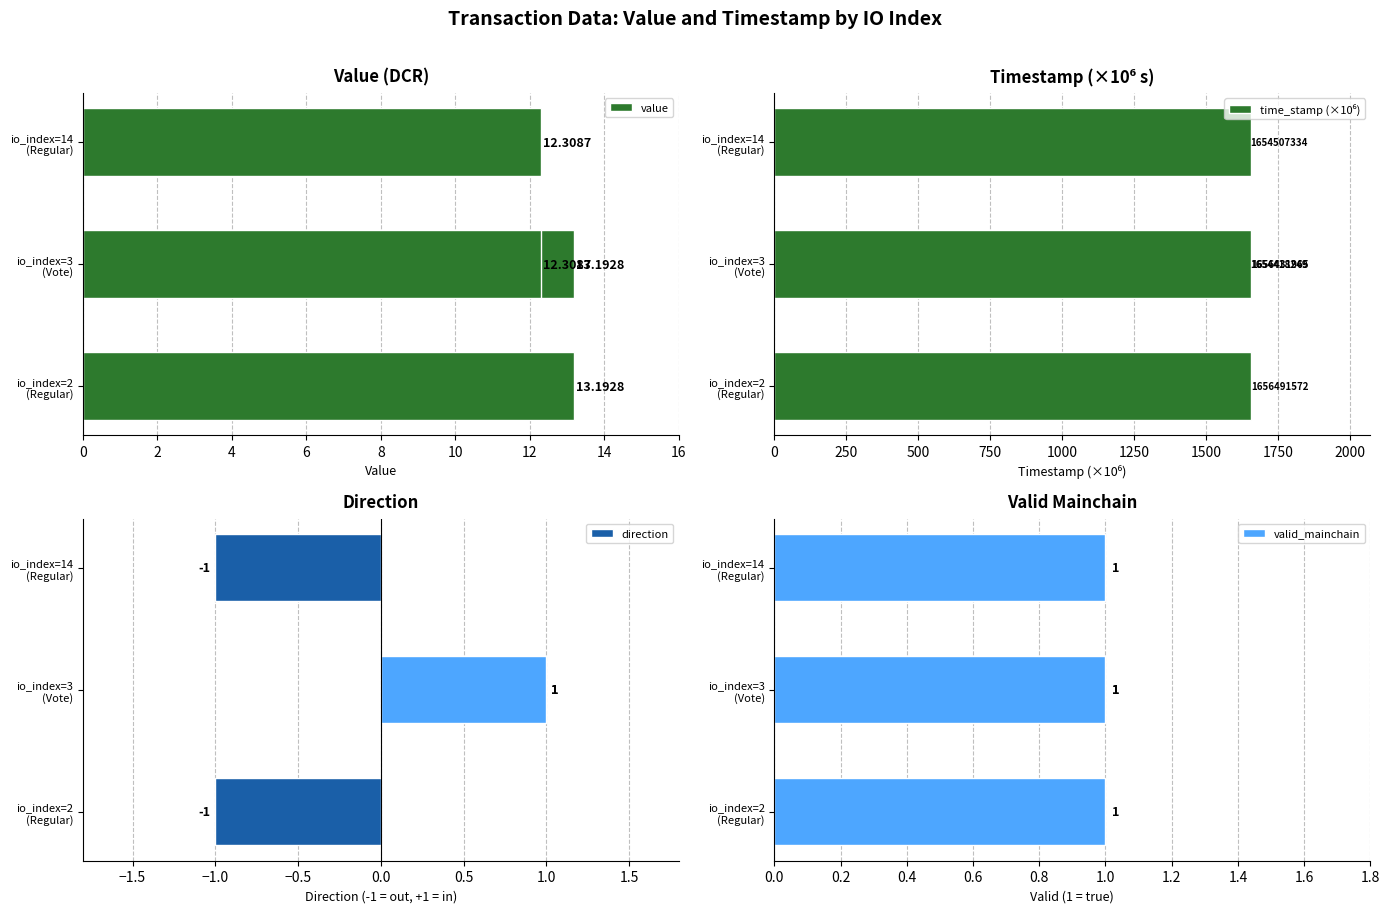

The value of value at io_index=14 (Regular) is 12.3. True or false?

True